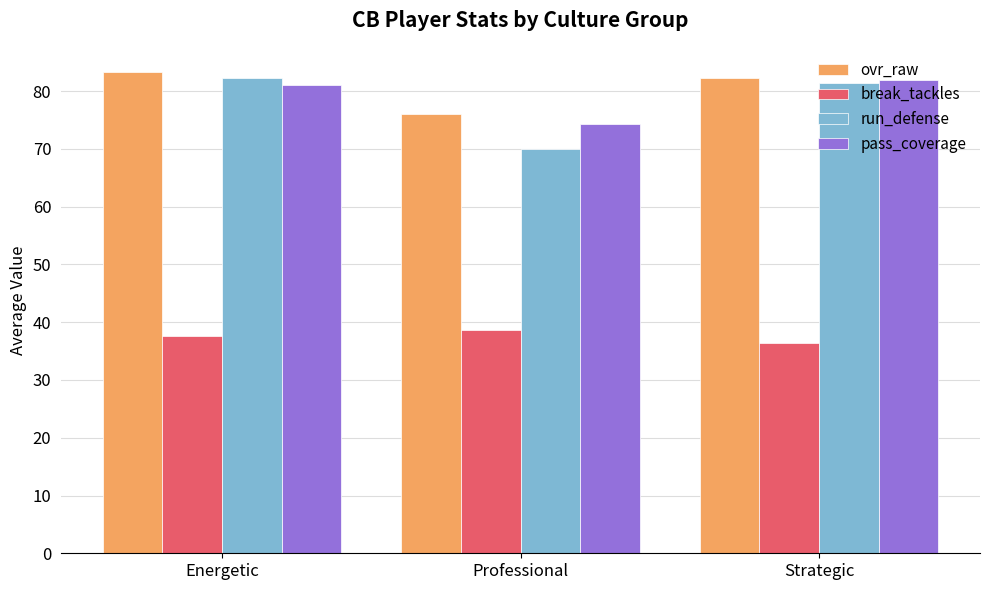

What is the sum of all break_tackles values?

112.7